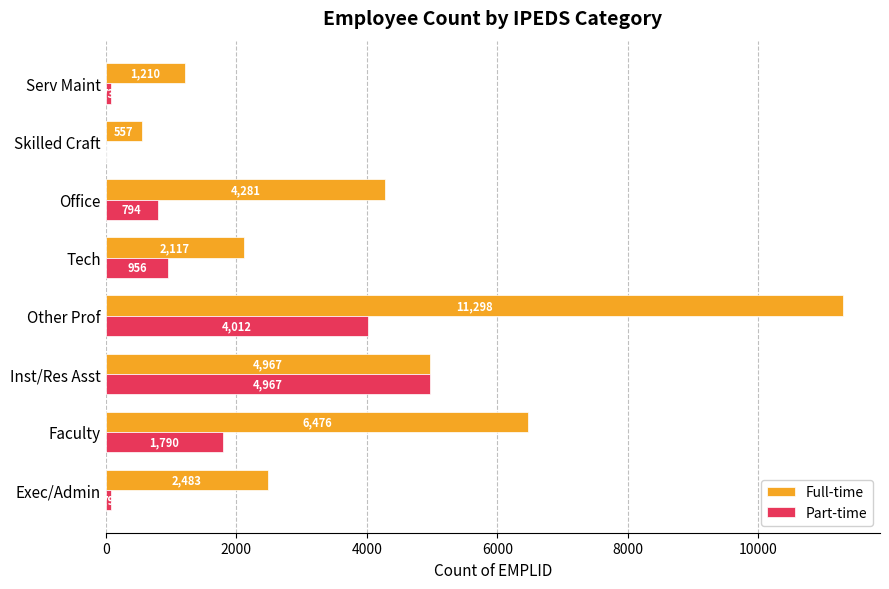

At which label does Part-time reach its peak?

Inst/Res Asst